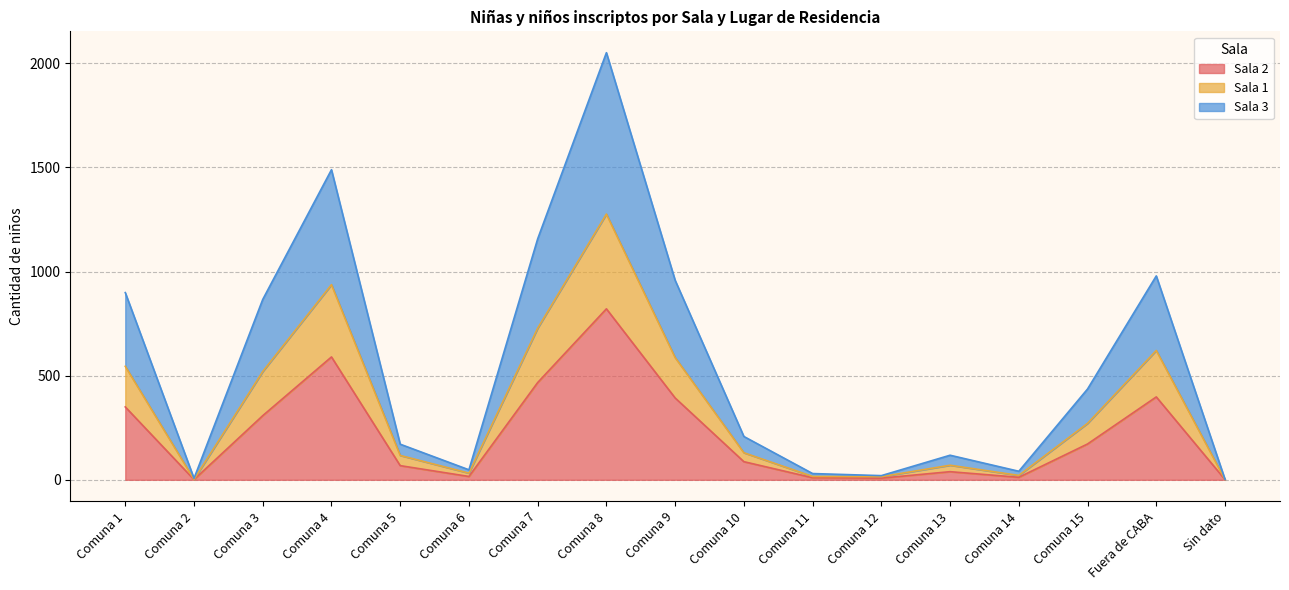

At which category is the sum across all series the highest?

Comuna 8